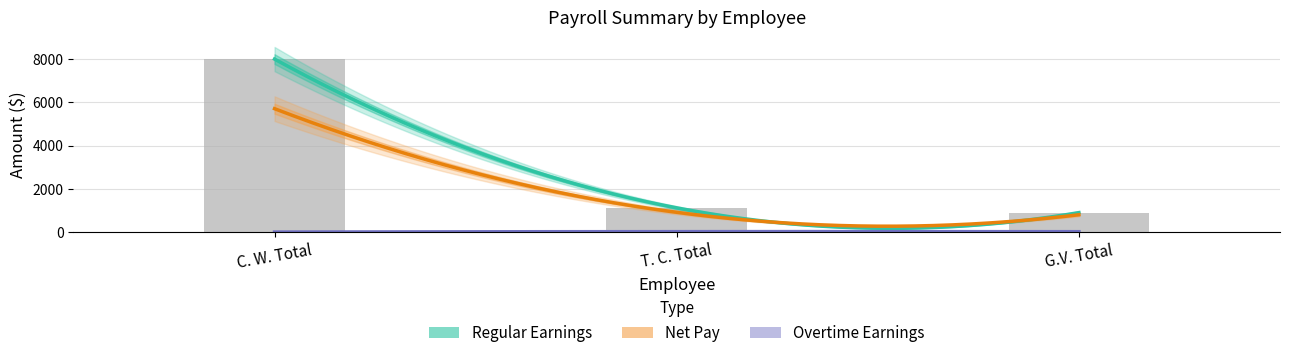

How many bars are there in total?

9